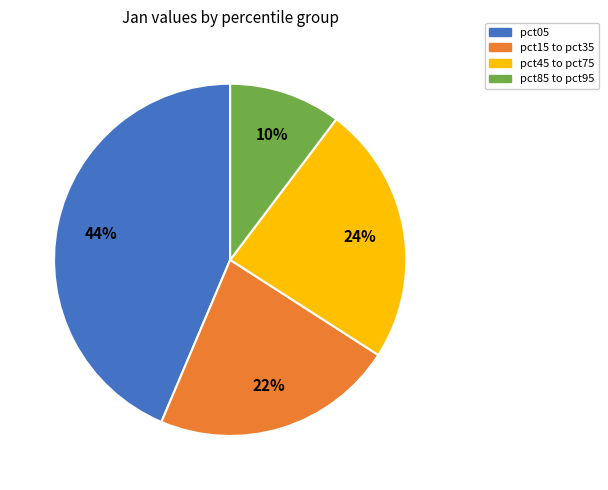

To the nearest percent, what is the average slice percentage?

25%